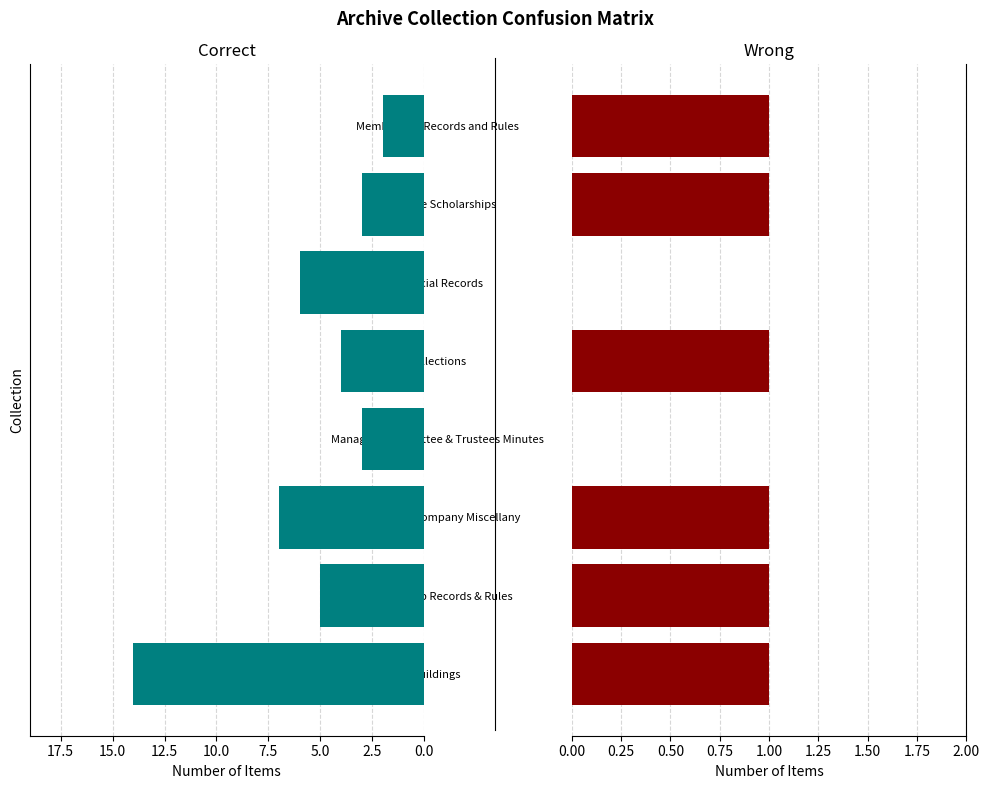

How many bars are there in each group?

2